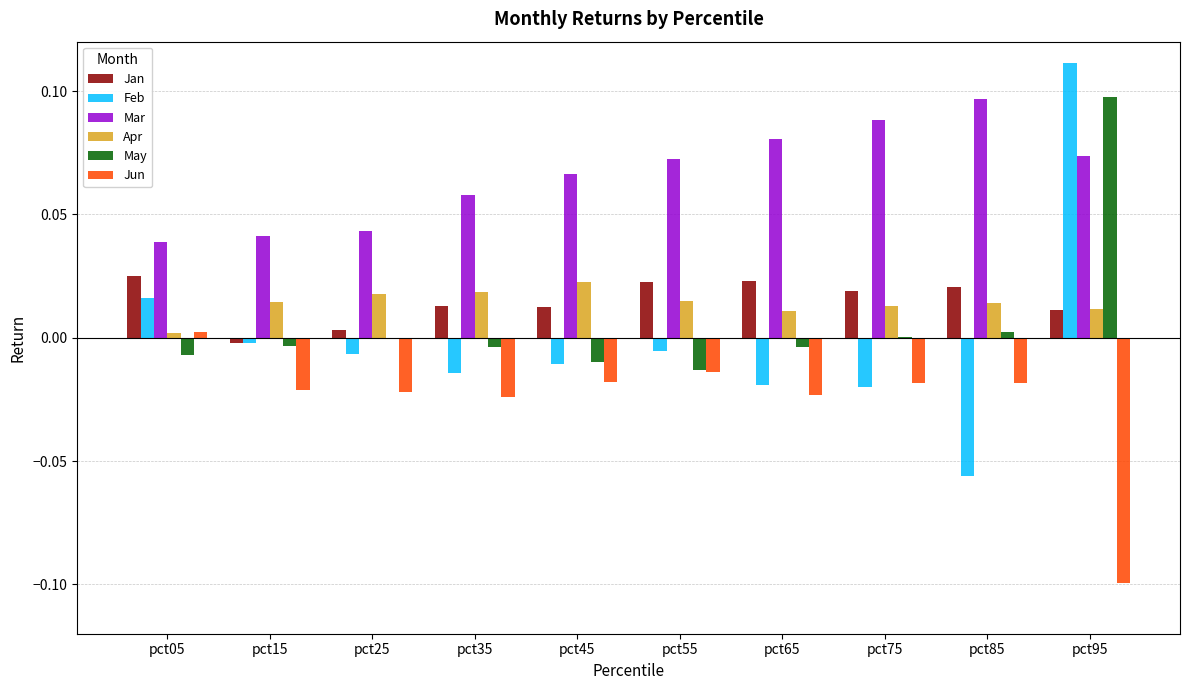

Where does the Jun series first go above 0?

pct05